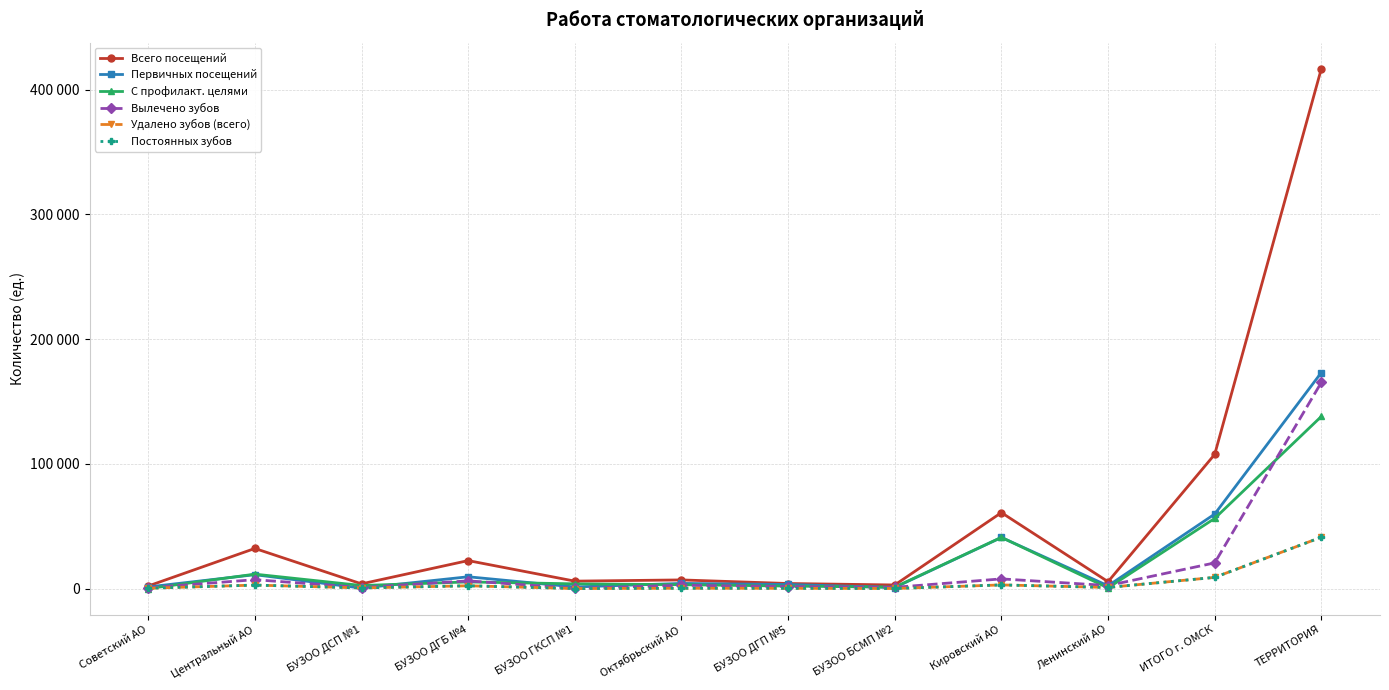

Read the Всего посещений value at Центральный АО.

32166